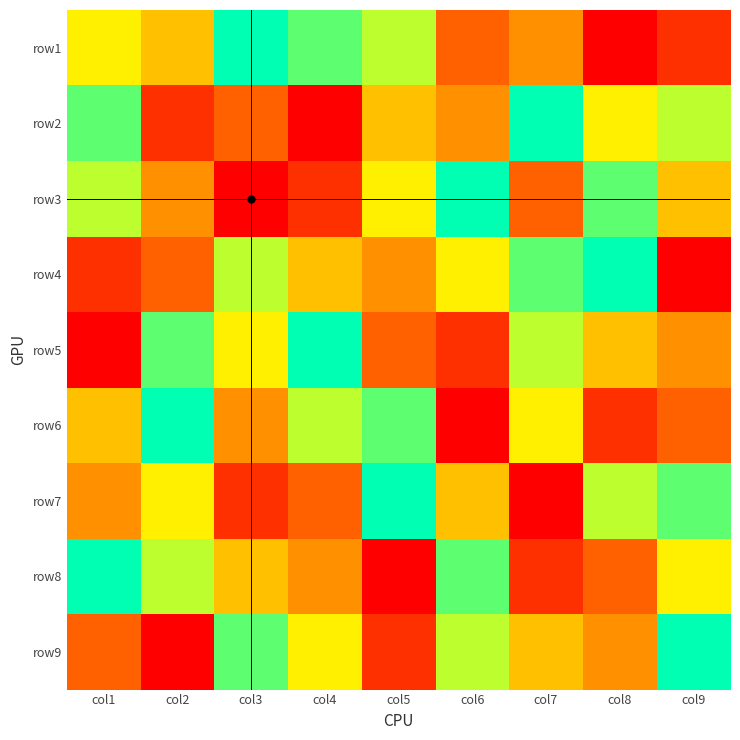

True or false: row8 has a value of 5 at col1.

False